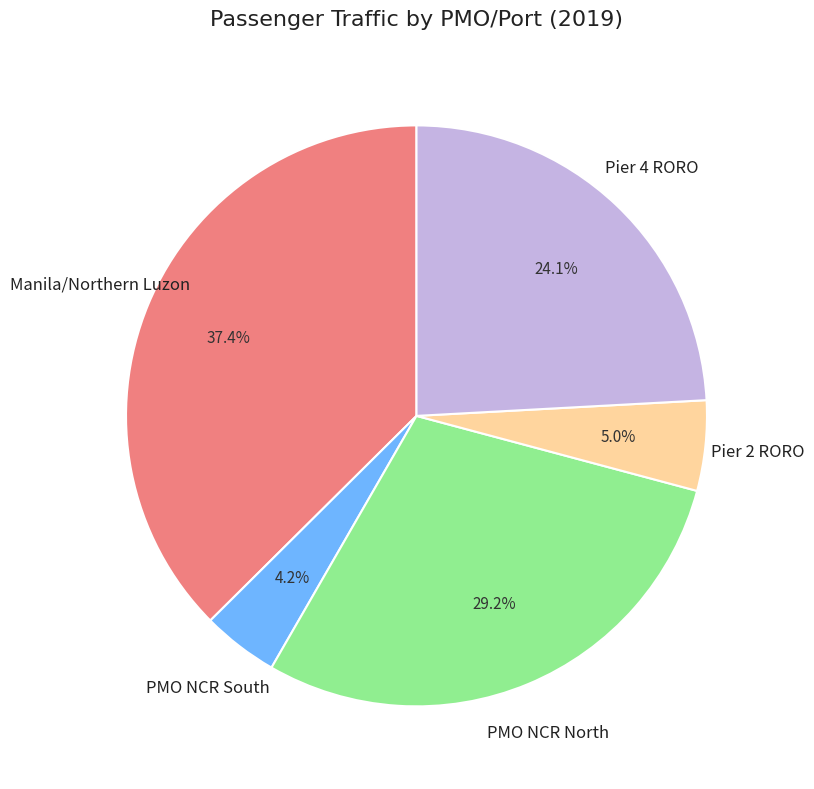

Which category has the biggest portion of the pie?

Manila/Northern Luzon